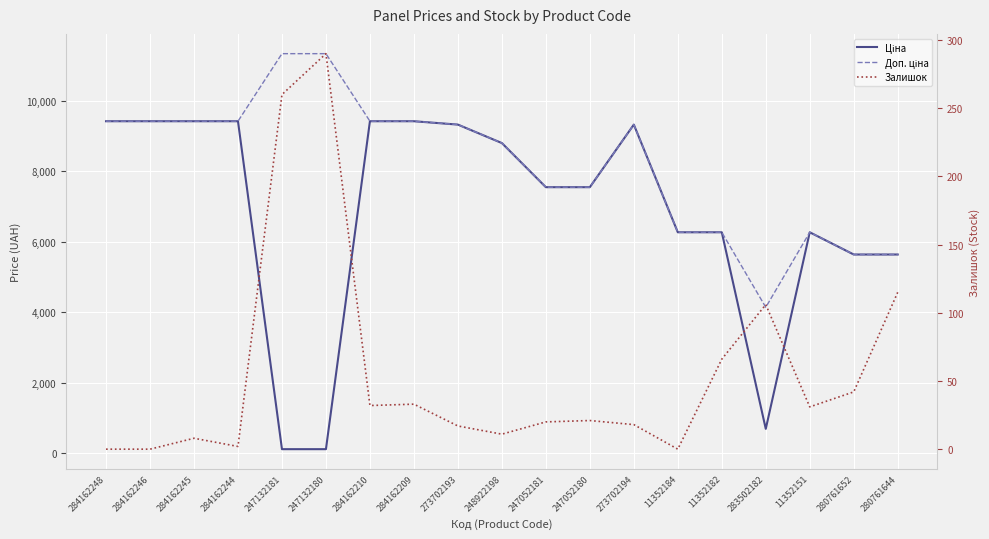

Reading left to right, extract all data points from this chart.

Ціна: 284162248=9416.9	284162246=9416.9	284162245=9416.9	284162244=9416.9	247132181=113.3	247132180=113.3	284162210=9416.9	284162209=9416.9	273702193=9321.4	248922198=8797.6	247052181=7545.9	247052180=7545.9	273702194=9321.4	11352184=6266.7	11352182=6266.7	283502182=689.6	11352151=6266.7	280761652=5636.0	280761644=5636.0
Доп. ціна: 284162248=9416.9	284162246=9416.9	284162245=9416.9	284162244=9416.9	247132181=11334.0	247132180=11334.0	284162210=9416.9	284162209=9416.9	273702193=9321.4	248922198=8797.6	247052181=7545.9	247052180=7545.9	273702194=9321.4	11352184=6266.7	11352182=6266.7	283502182=4137.8	11352151=6266.7	280761652=5636.0	280761644=5636.0
Залишок: 284162248=0.0	284162246=0.0	284162245=8.0	284162244=2.0	247132181=260.0	247132180=290.0	284162210=32.0	284162209=33.0	273702193=17.0	248922198=11.0	247052181=20.0	247052180=21.0	273702194=18.0	11352184=0.0	11352182=66.0	283502182=106.0	11352151=31.0	280761652=42.0	280761644=115.0